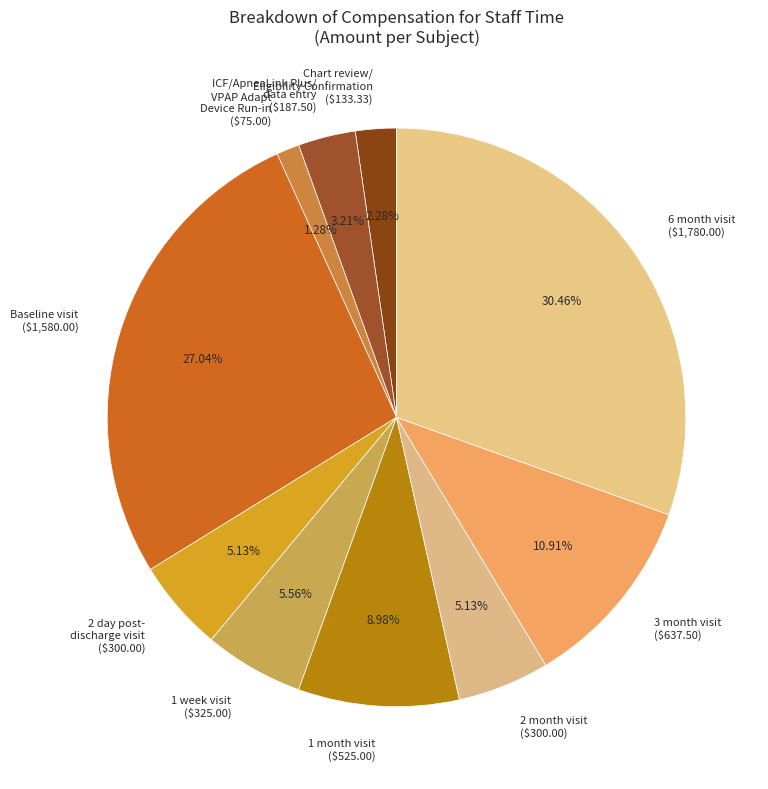

What portion of the pie excludes 1 month visit?

91.0%